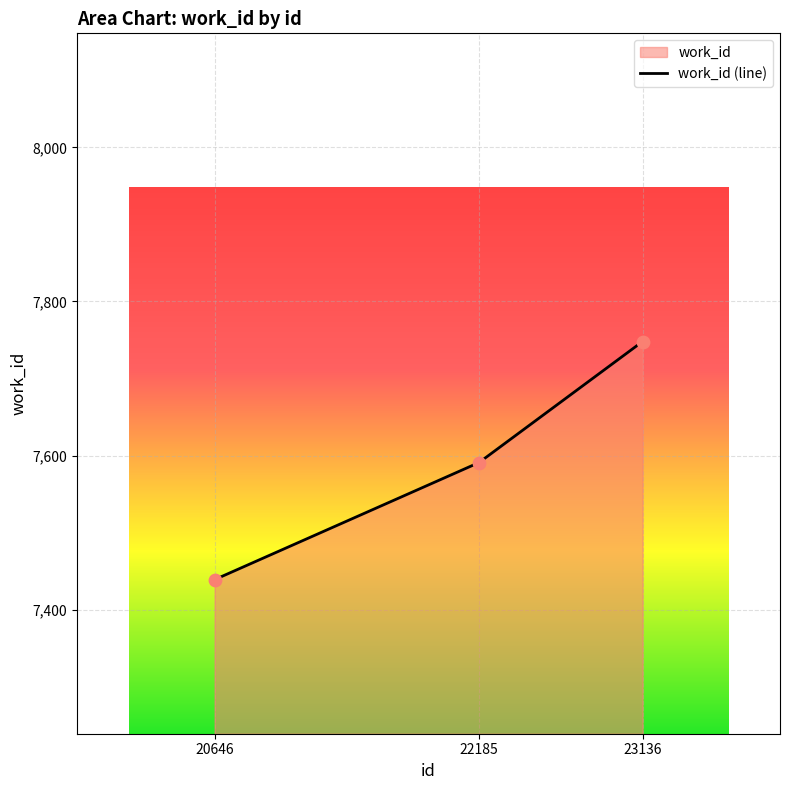

What is the change in value from 20646 to 23136?

+309